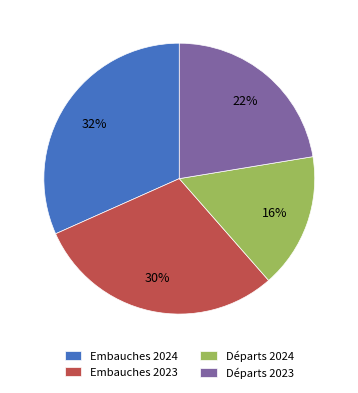

True or false: Départs 2023 accounts for 22% of the total.

True